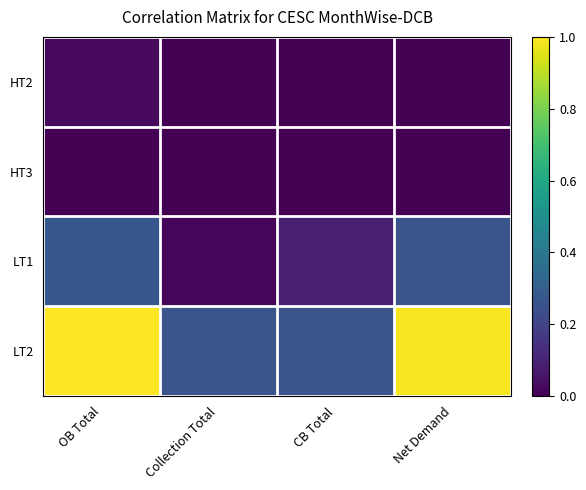

Reading left to right, transcribe all the data shown in this chart.

HT2: OB Total=0.0	Collection Total=0.0	CB Total=0.0	Net Demand=0.0
HT3: OB Total=0.0	Collection Total=0.0	CB Total=0.0	Net Demand=0.0
LT1: OB Total=0.3	Collection Total=0.0	CB Total=0.1	Net Demand=0.3
LT2: OB Total=1.0	Collection Total=0.3	CB Total=0.3	Net Demand=1.0